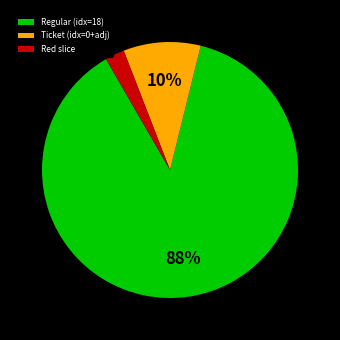

The Ticket (idx=0+adj) slice represents 23% of the pie. True or false?

False